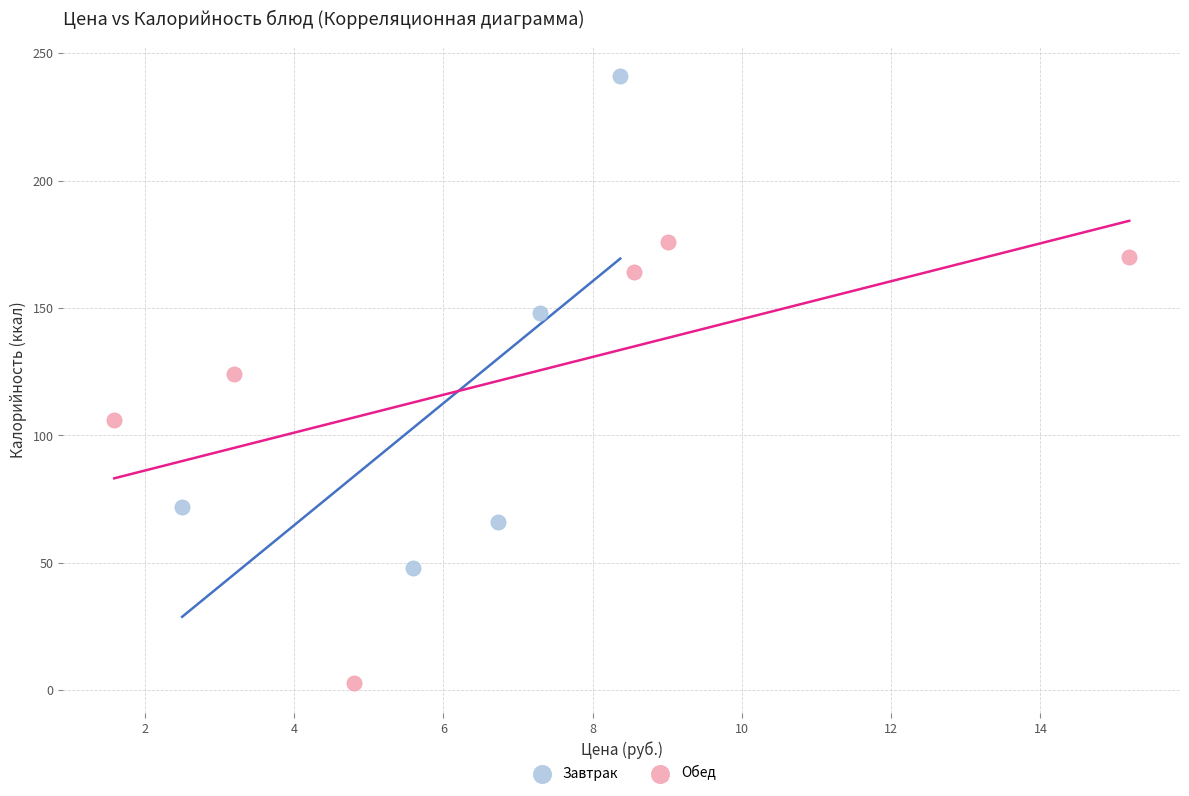

Which series reaches the minimum Y coordinate?

Обед